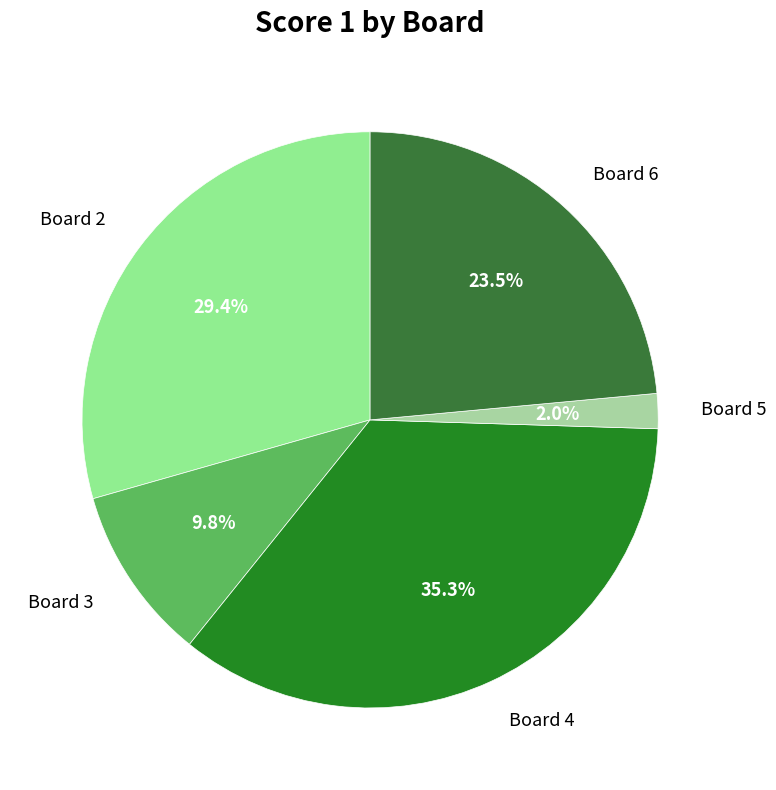

Rank the categories by value from lowest to highest.

Board 5, Board 3, Board 6, Board 2, Board 4